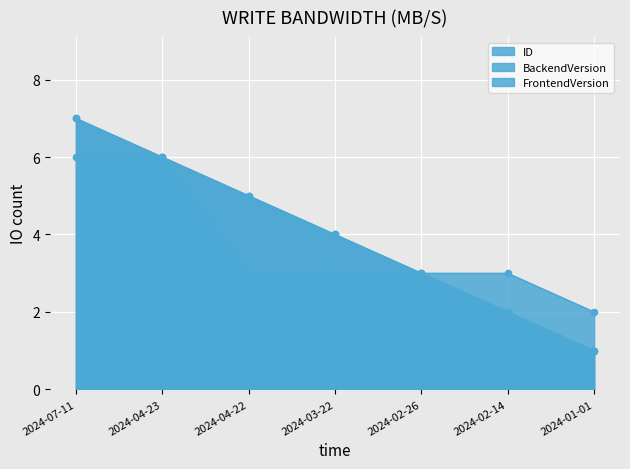

Which series contains the lowest Y value?

ID